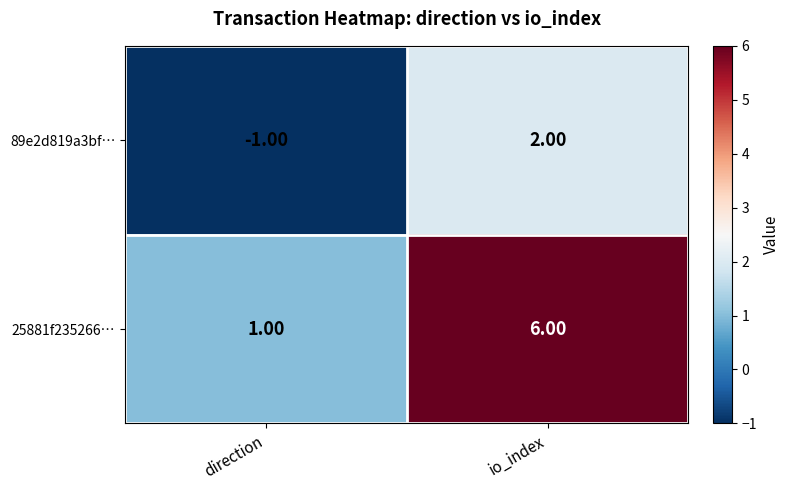

Which series has the widest spread of values?

25881f235266…